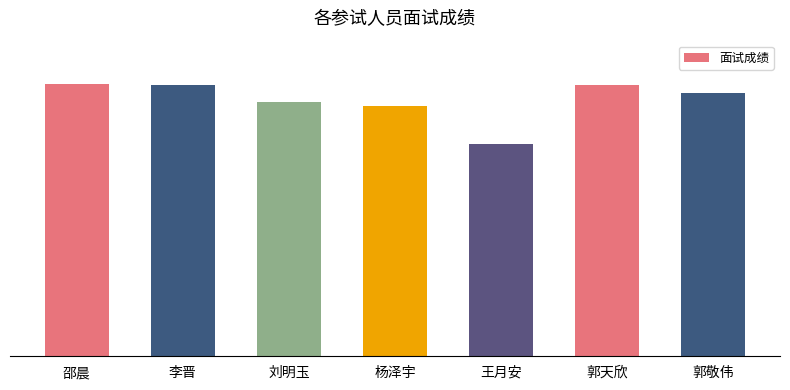

Does the chart contain any negative values?

No